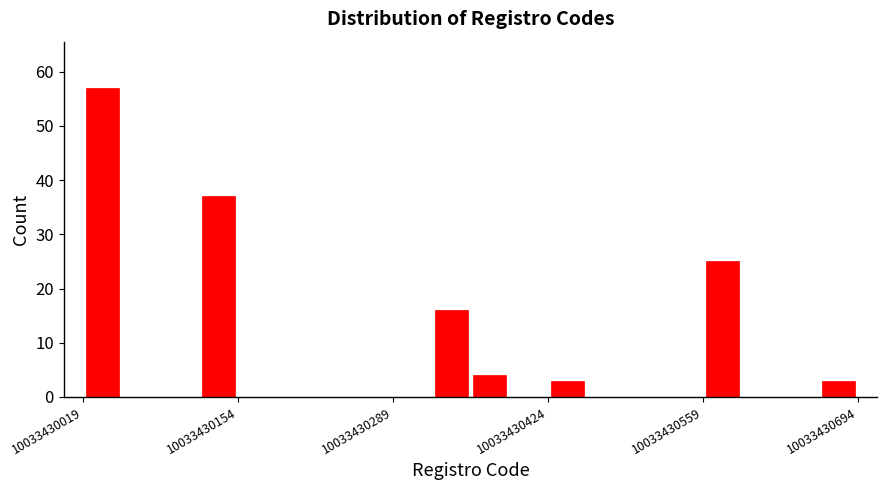

Read against the x-axis, roughly where is the centre of the tallest bar?

10033430040